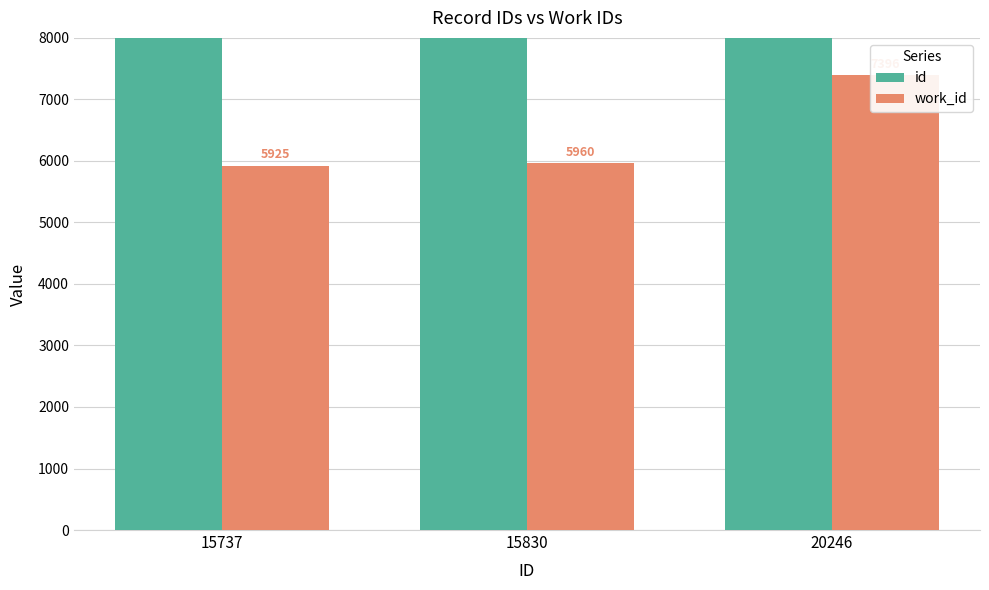

Reading left to right, extract all data points from this chart.

id: 15737=15737	15830=15830	20246=20246
work_id: 15737=5925	15830=5960	20246=7396